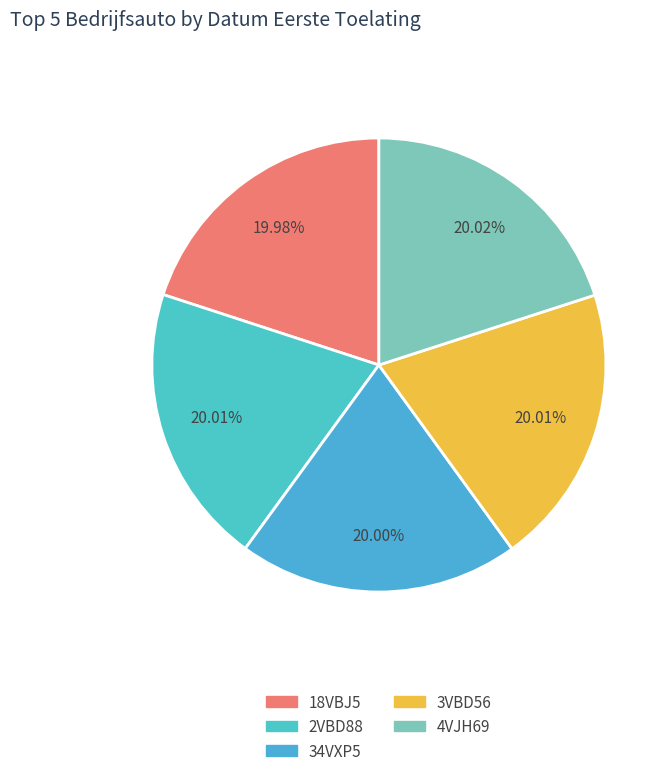

Between 3VBD56 and 34VXP5, which is larger?

3VBD56